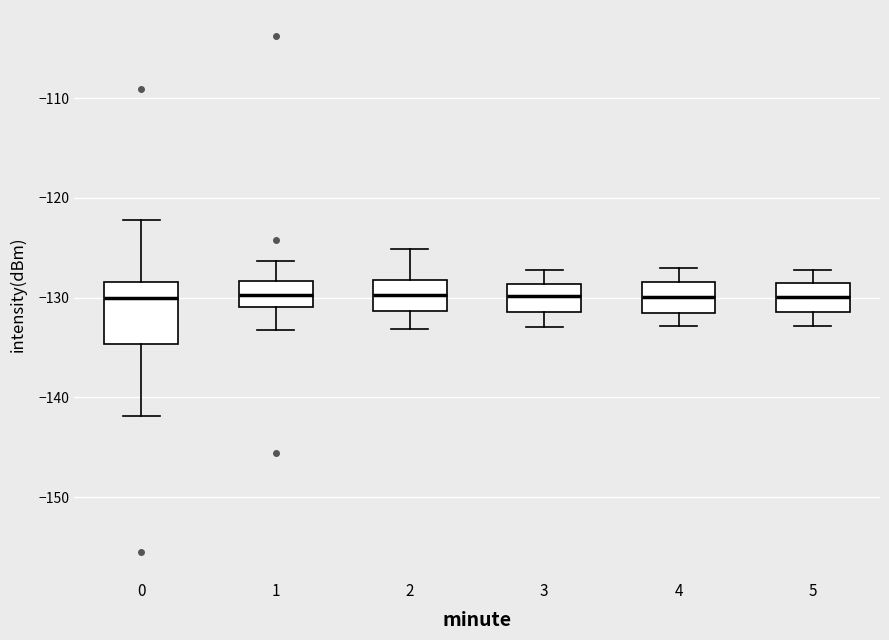

Reading left to right, read every box against the y-axis: the position of its median line, the range the box covers, and the ends of its whiskers. The values are not printed on the chart, so give them approximately, as read against the axis.

0: median -130, box -135 to -128, whiskers -142 to -122
1: median -130, box -131 to -128, whiskers -133 to -126
2: median -130, box -131 to -128, whiskers -133 to -125
3: median -130, box -131 to -129, whiskers -133 to -127
4: median -130, box -132 to -128, whiskers -133 to -127
5: median -130, box -131 to -128, whiskers -133 to -127